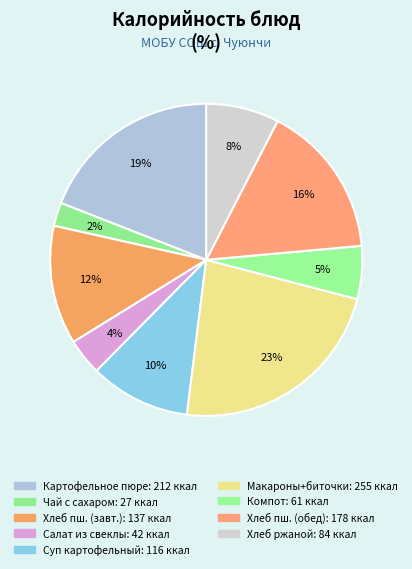

How many segments does this pie chart have?

9